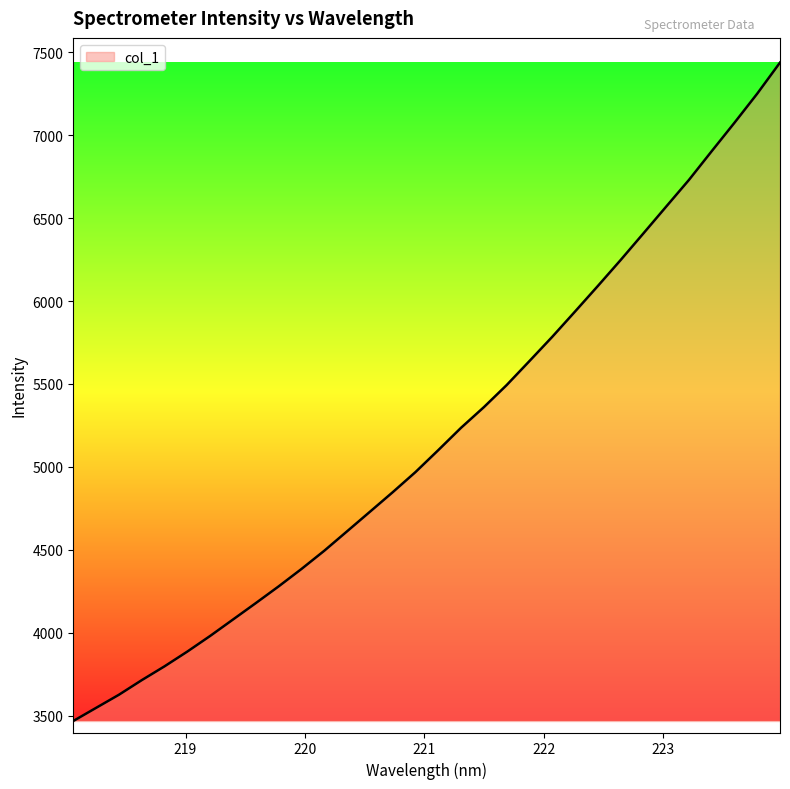

What is the difference between the maximum and minimum values?

3969.0